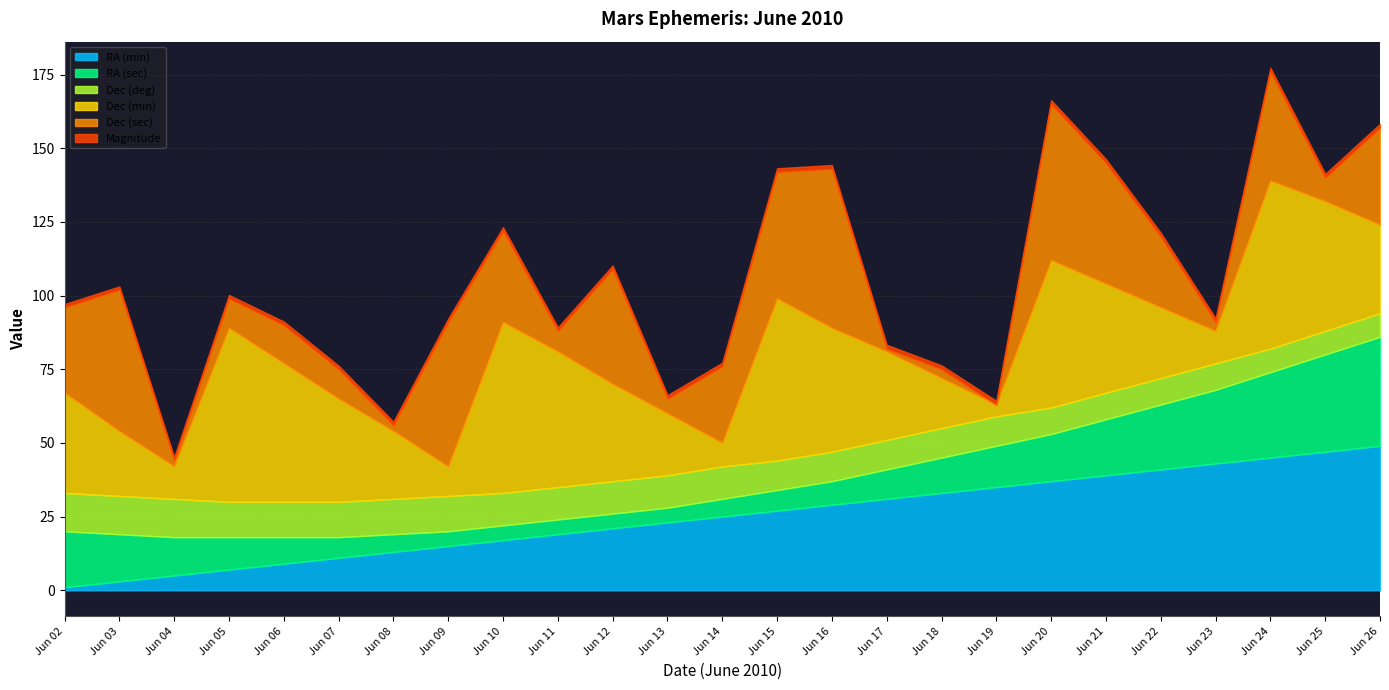

True or false: RA (min) has more than 2 points higher than both neighbors.

False